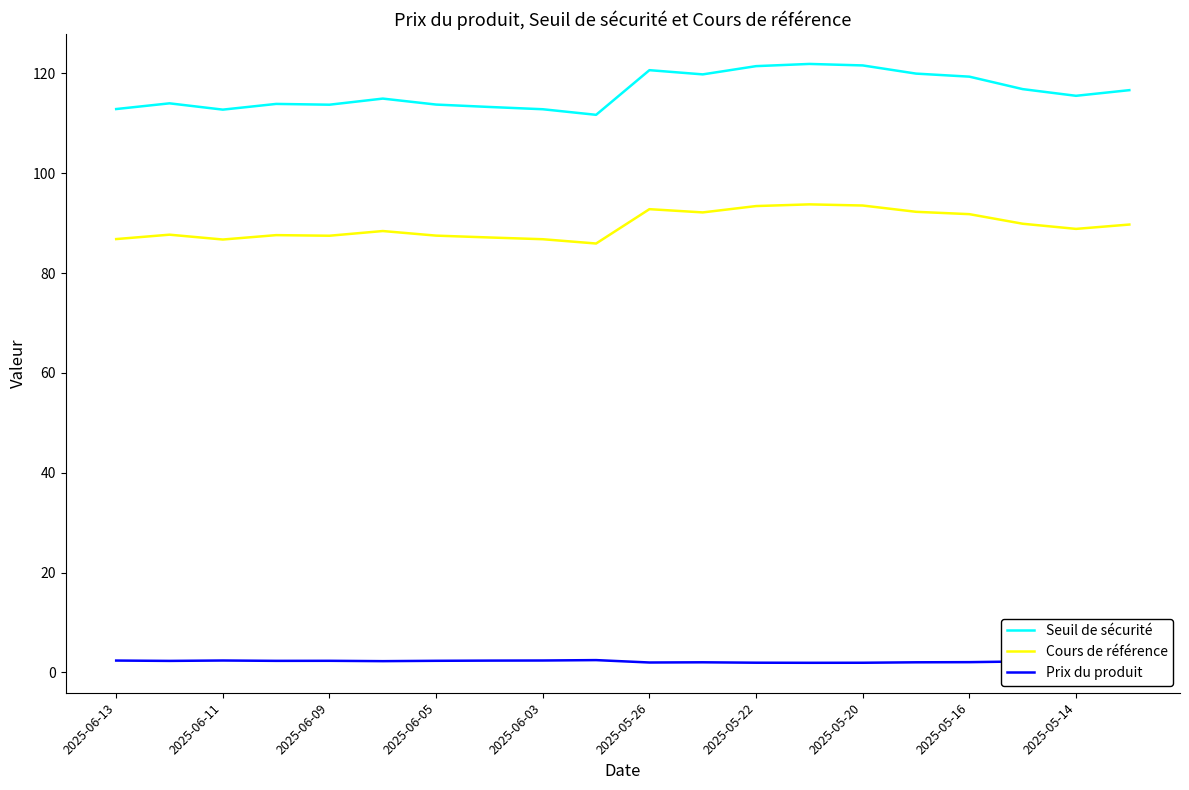

Does the chart display data point markers on the line(s)?

No